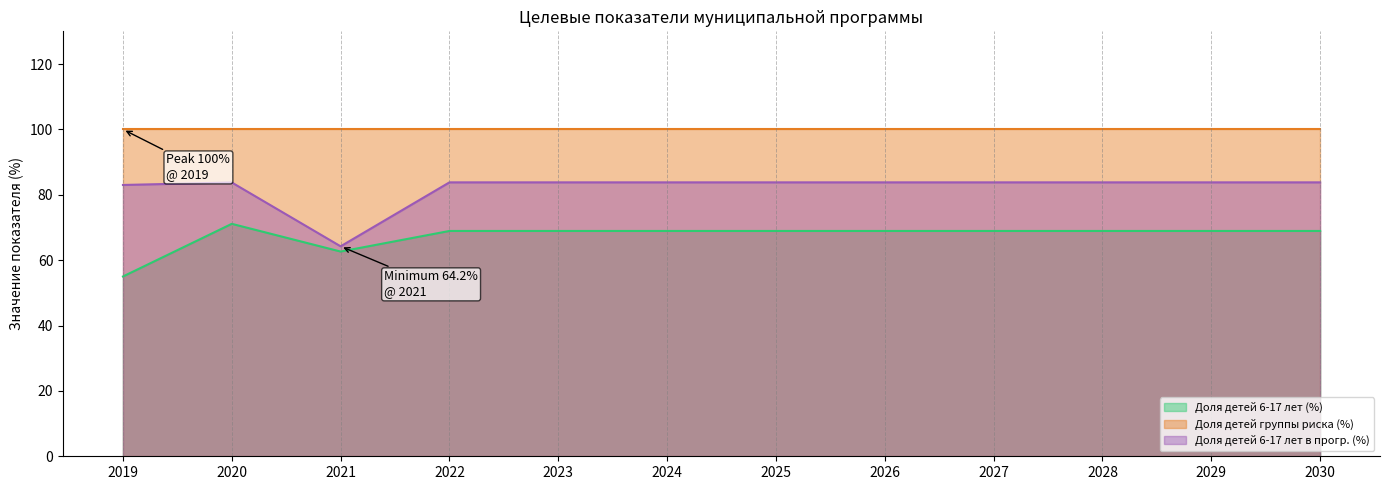

What is the difference between the maximum and minimum values in the Доля детей 6-17 лет в прогр. (%) series?

19.6